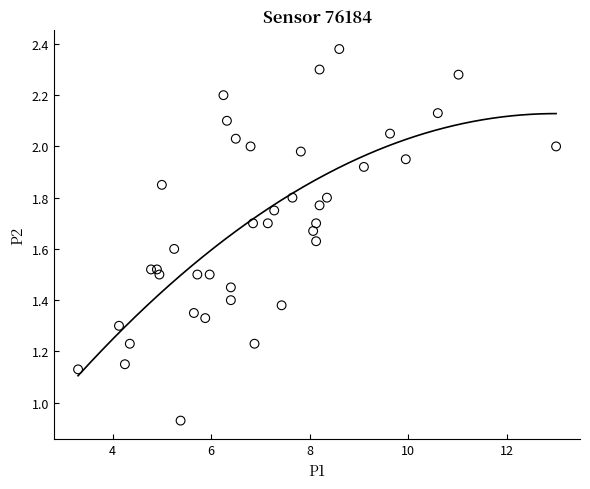

What is the range of X values (max minus min)?

9.7